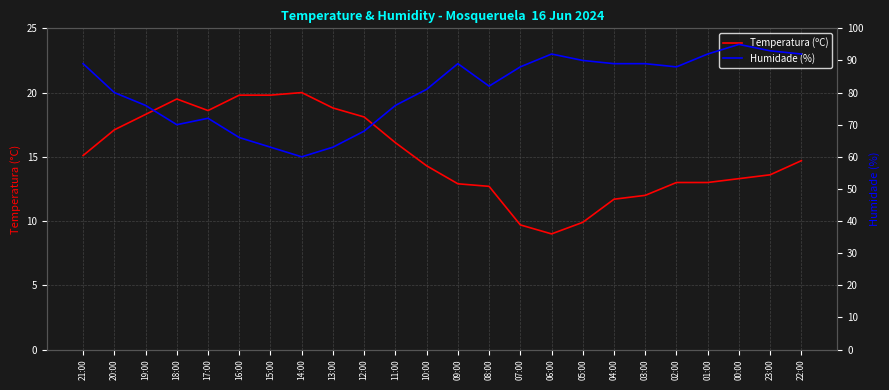

Is it true that Humidade (%) equals 135.4 at 04:00?

False